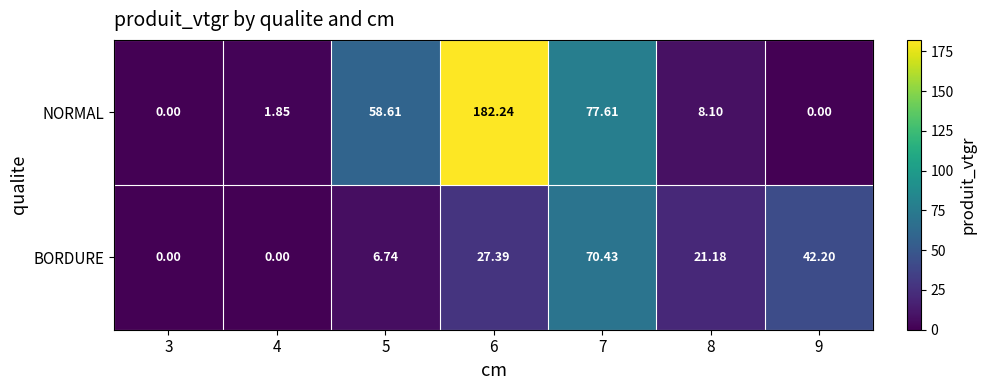

Which series has the largest total across all categories?

NORMAL